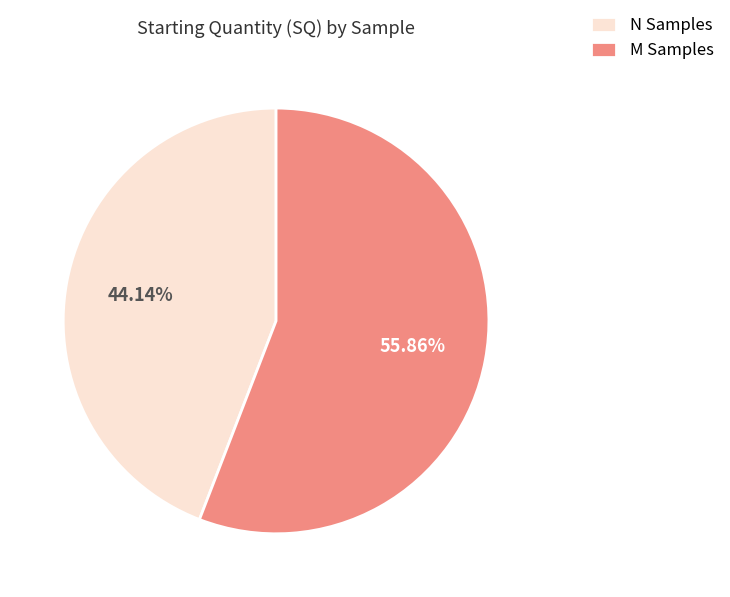

Which category has the biggest portion of the pie?

M Samples